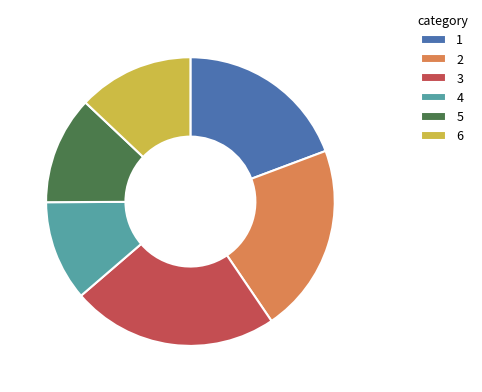

Is there any slice that represents more than half of the pie?

No